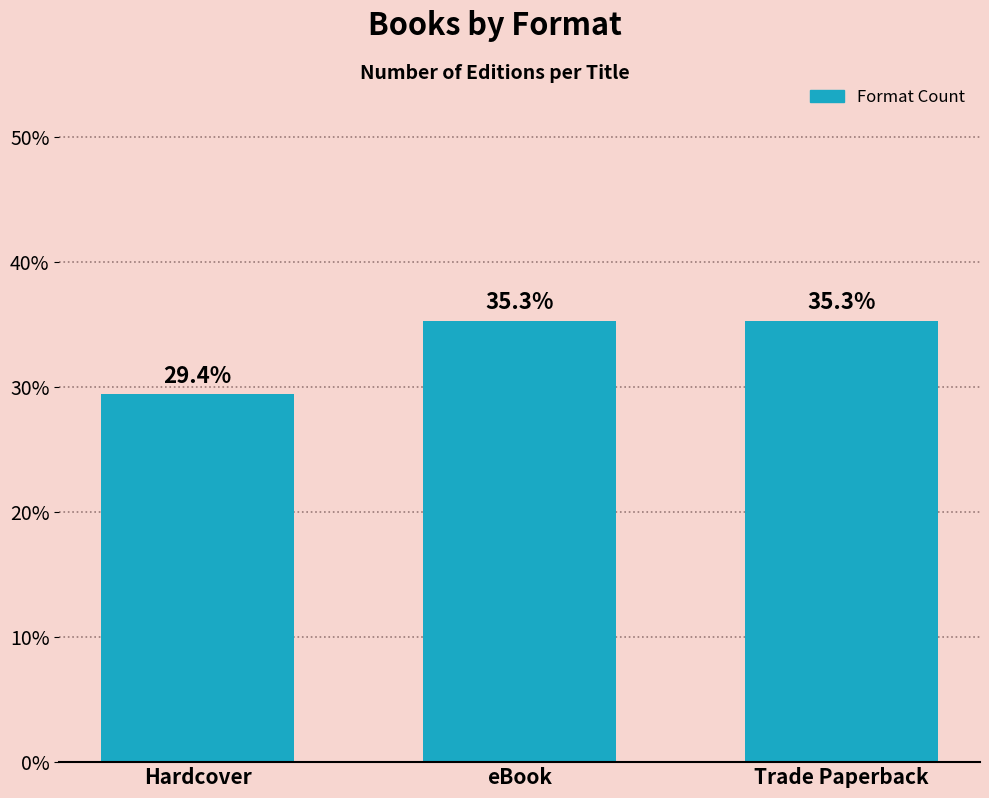

What is the label of the 2nd bar from the left?

eBook